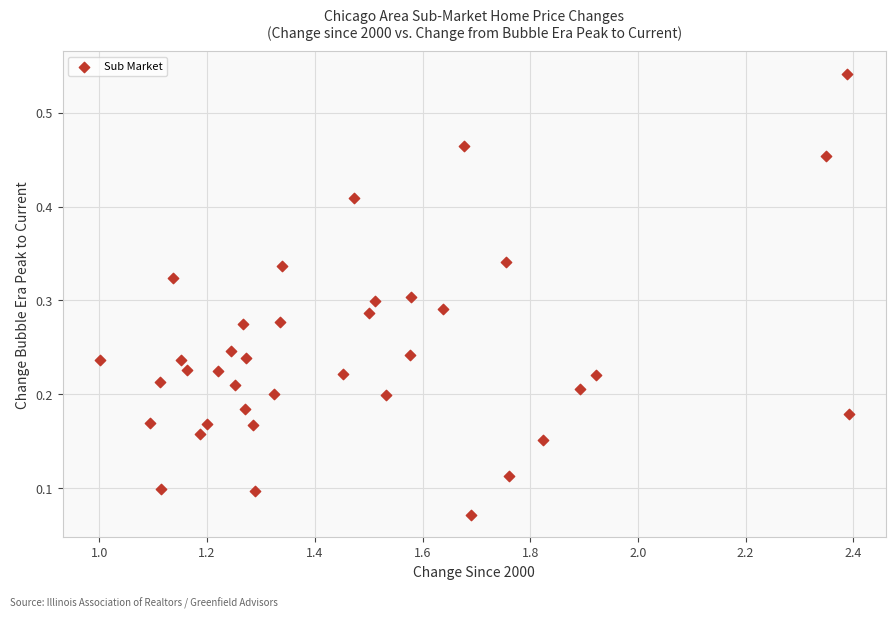

What is the range of X values (max minus min)?

1.4